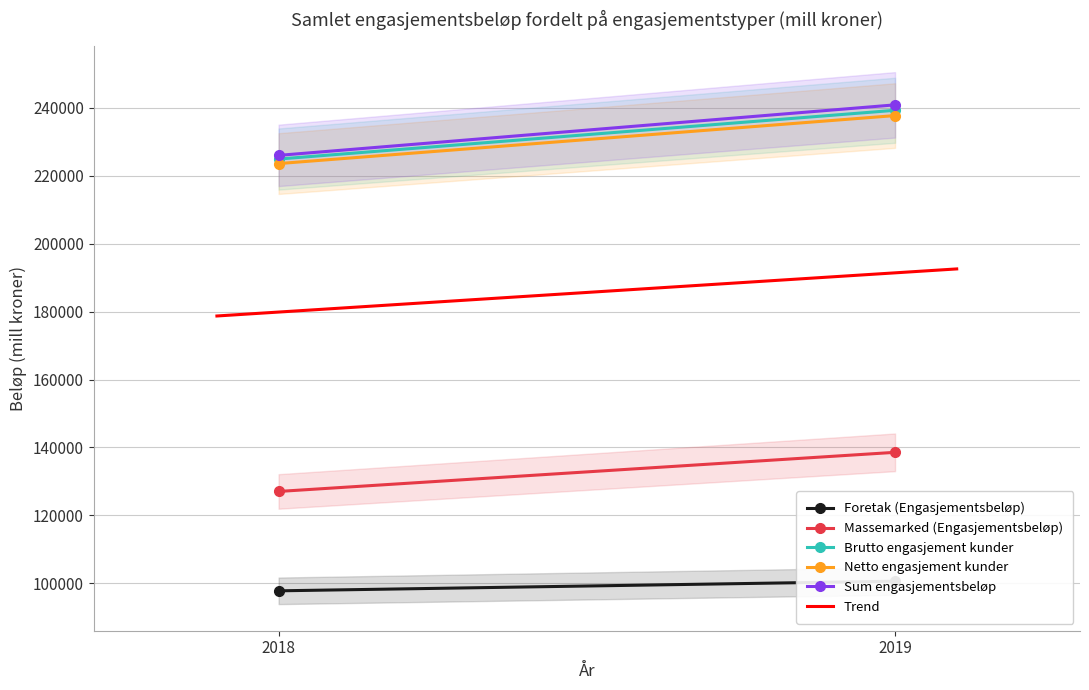

What are all the series names shown in the legend?

Foretak (Engasjementsbeløp), Massemarked (Engasjementsbeløp), Brutto engasjement kunder, Netto engasjement kunder, Sum engasjementsbeløp, Trend